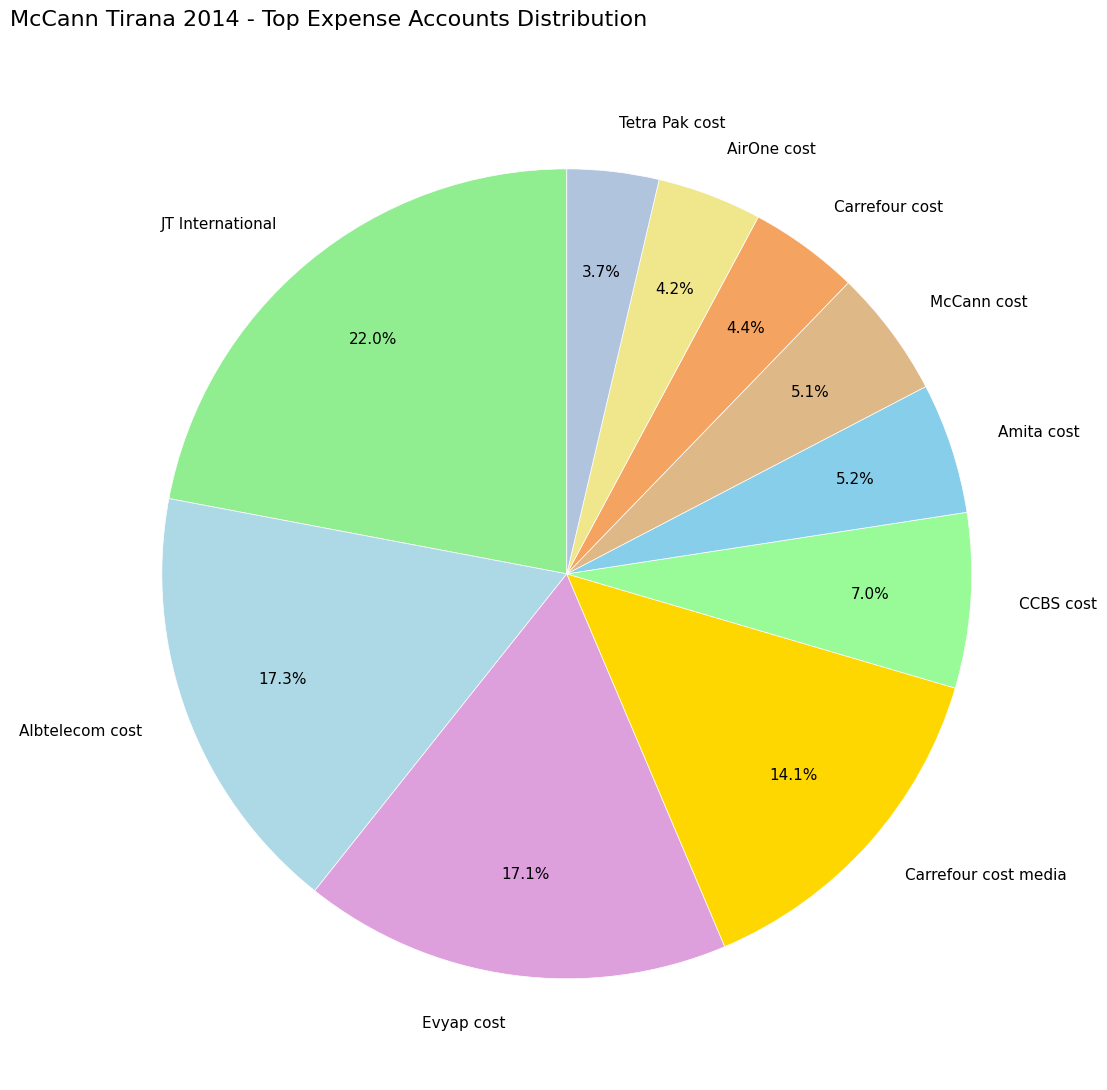

The McCann cost slice represents 5% of the pie. True or false?

True